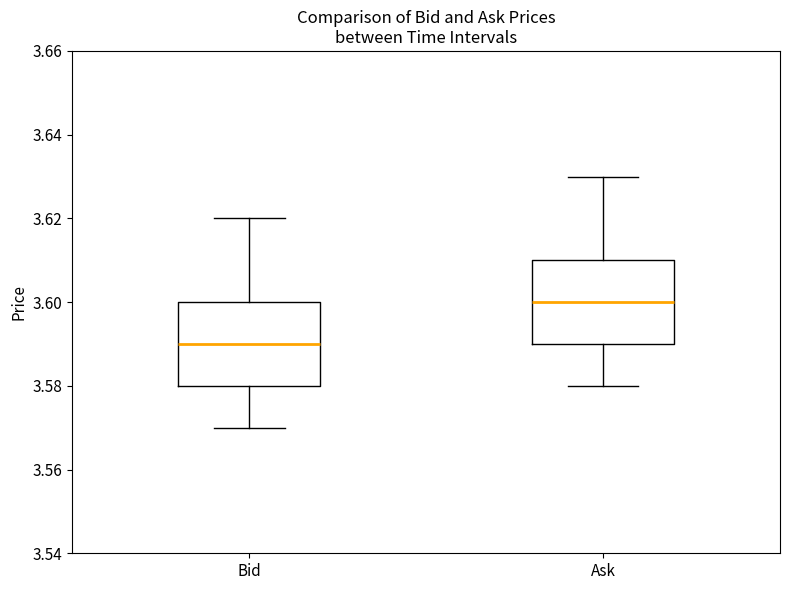

Reading left to right, read every box against the y-axis: the position of its median line, the range the box covers, and the ends of its whiskers. The values are not printed on the chart, so give them approximately, as read against the axis.

Bid: median 3.59, box 3.58 to 3.60, whiskers 3.57 to 3.62
Ask: median 3.60, box 3.59 to 3.61, whiskers 3.58 to 3.63